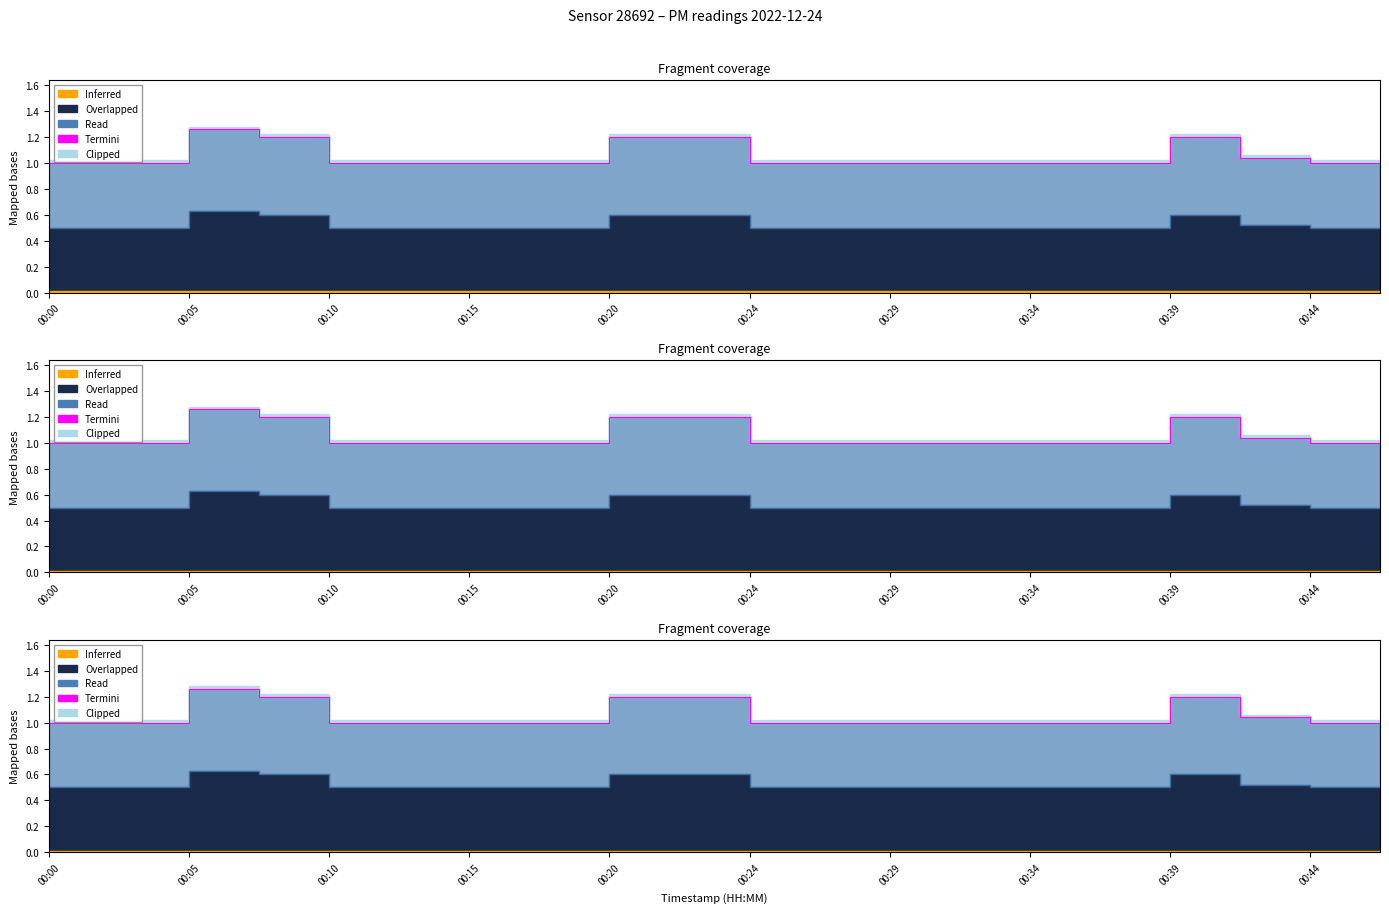

What is the ratio of the value at 00:24 to the value at 00:34?

1.0